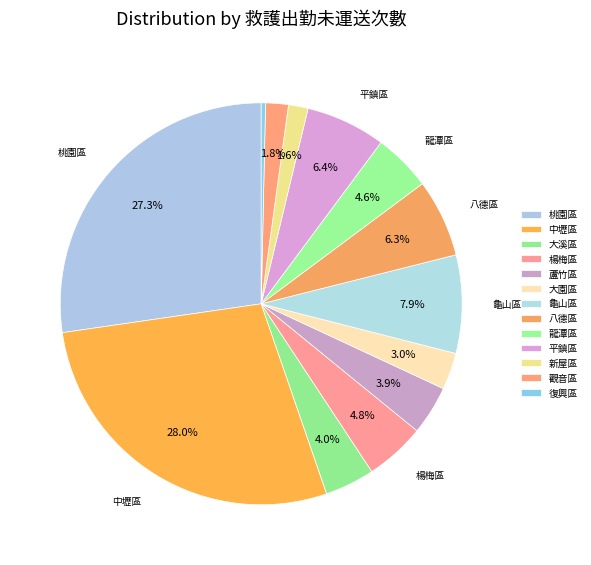

Which category has the smallest portion of the pie?

復興區